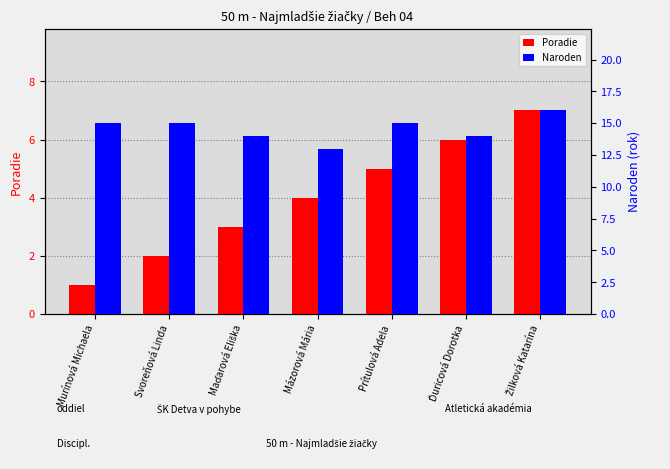

List the labels in order of Poradie value, smallest first.

Murínová Michaela, Svoreňová Linda, Maďarová Eliška, Mázorová Mária, Prítulová Adela, Ďuricová Dorotka, Žilková Katarína